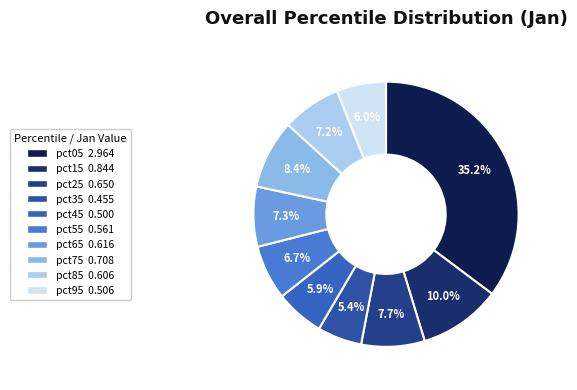

Is it true that pct25 is 18% of the pie?

False